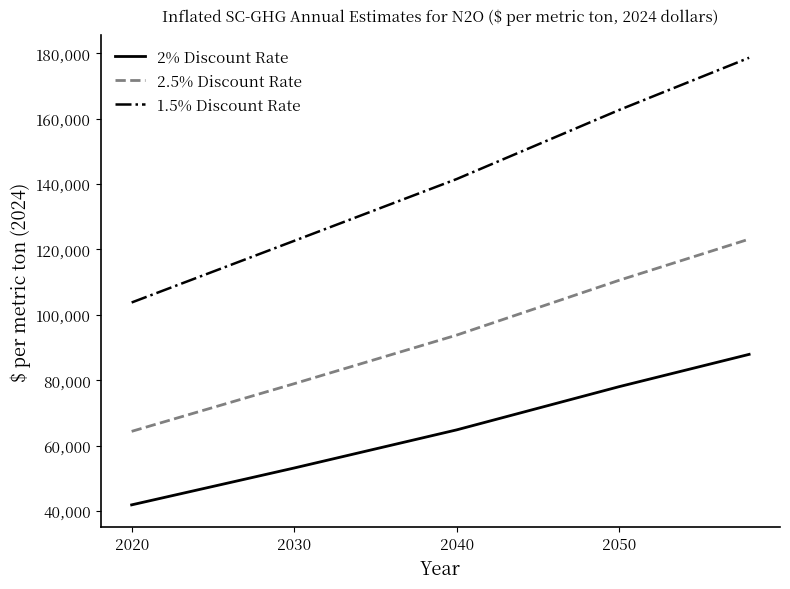

What is the difference between the maximum and minimum values in the 2.5% Discount Rate series?

58774